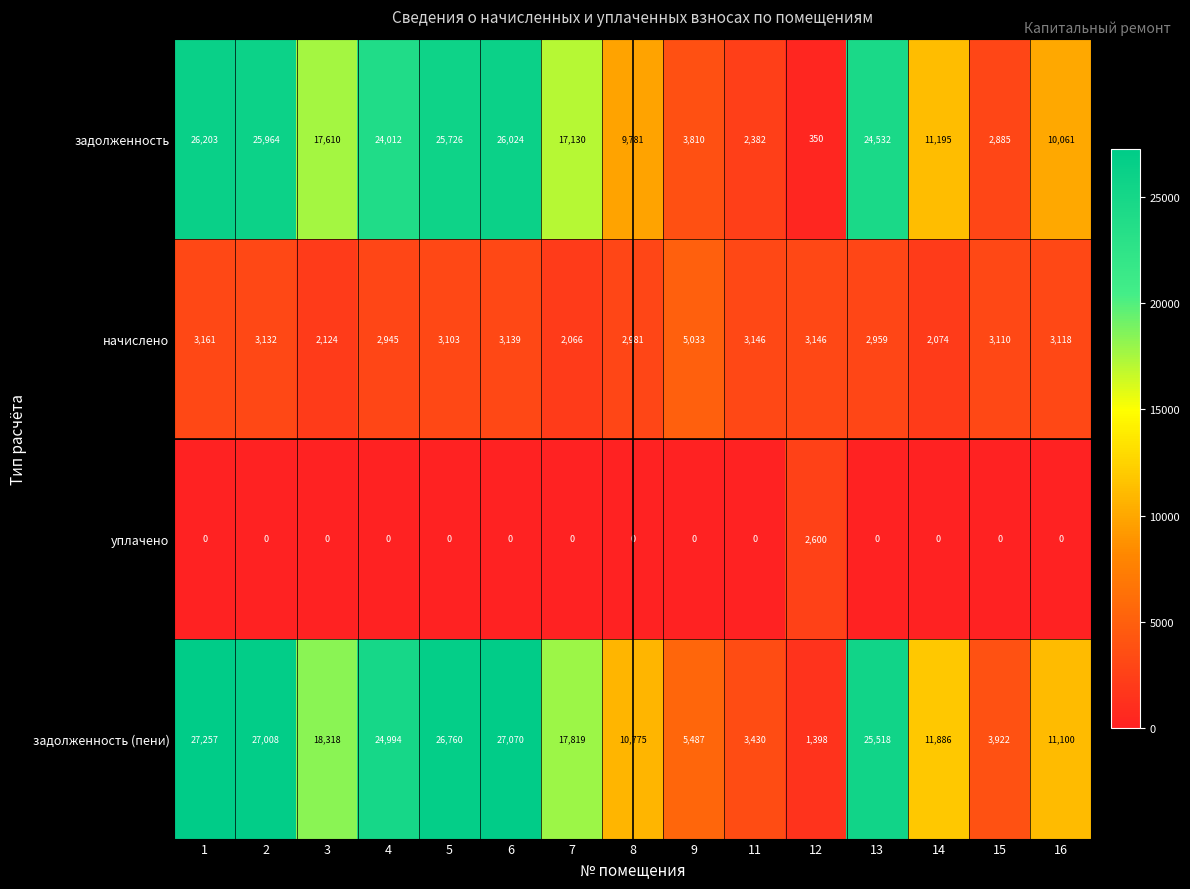

Rank the categories by задолженность value from lowest to highest.

12, 11, 15, 9, 8, 16, 14, 7, 3, 4, 13, 5, 2, 6, 1